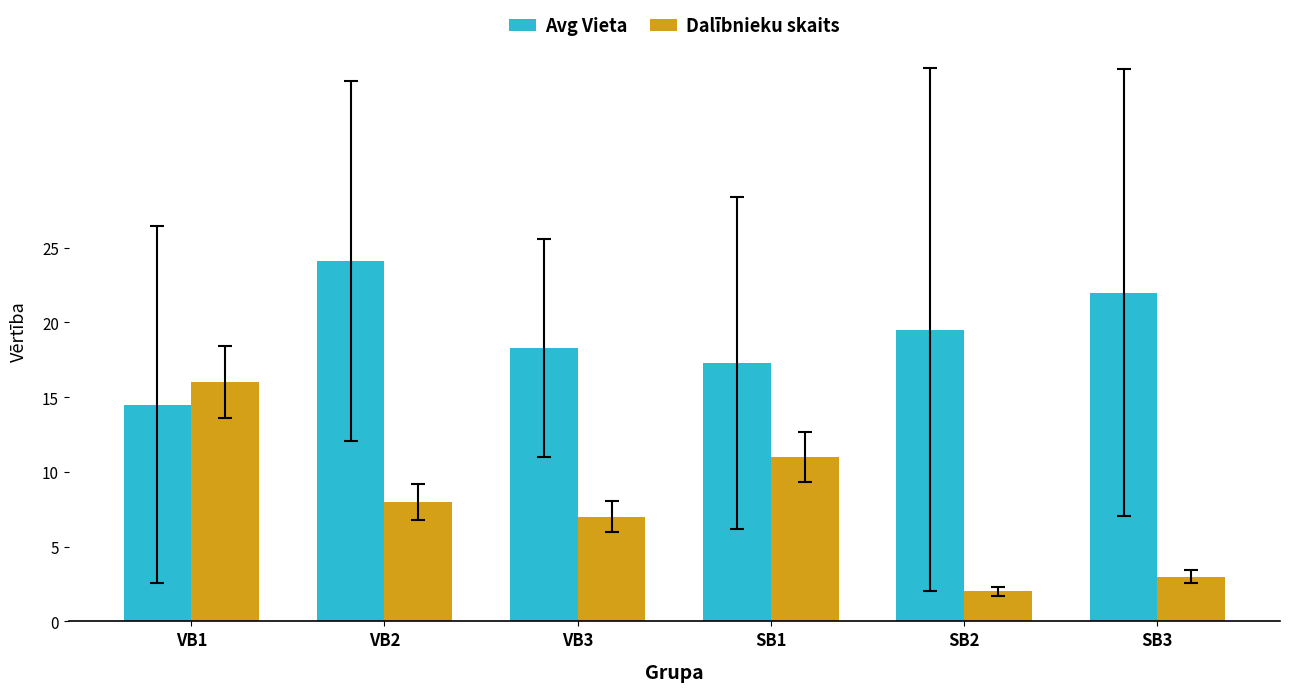

At how many categories does at least one series exceed 10?

6